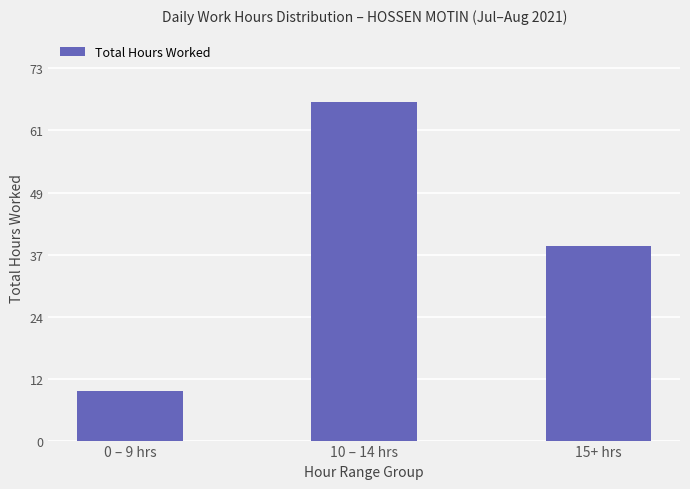

How many series are shown in this chart?

1